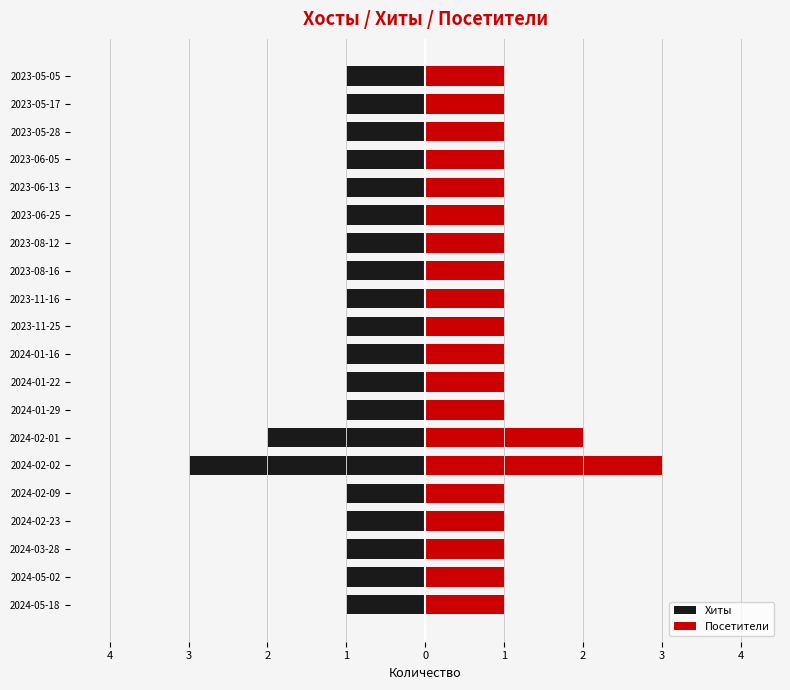

Which series has the widest spread of values?

Хиты